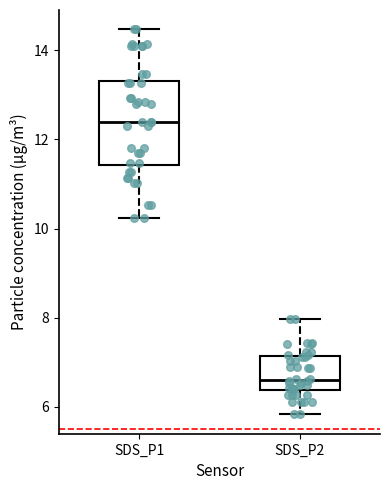

Reading left to right, read every box against the y-axis: the position of its median line, the range the box covers, and the ends of its whiskers. The values are not printed on the chart, so give them approximately, as read against the axis.

SDS_P1: median 12.4, box 11.4 to 13.4, whiskers 10.2 to 14.4
SDS_P2: median 6.6, box 6.4 to 7.2, whiskers 5.8 to 8.0